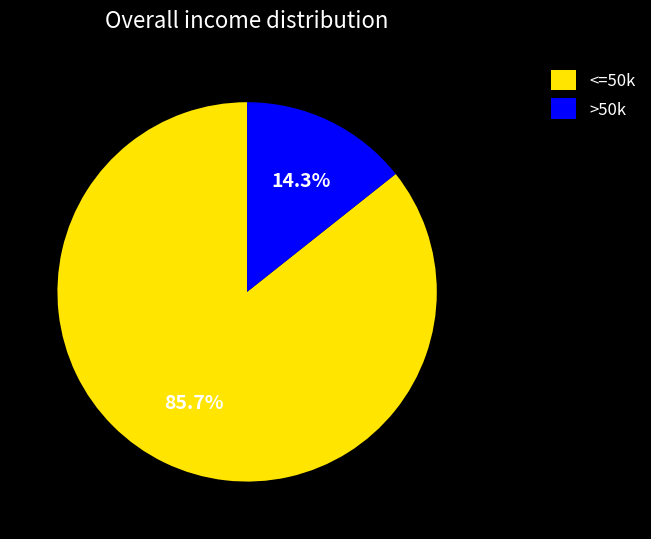

How many slices are in this pie chart?

2